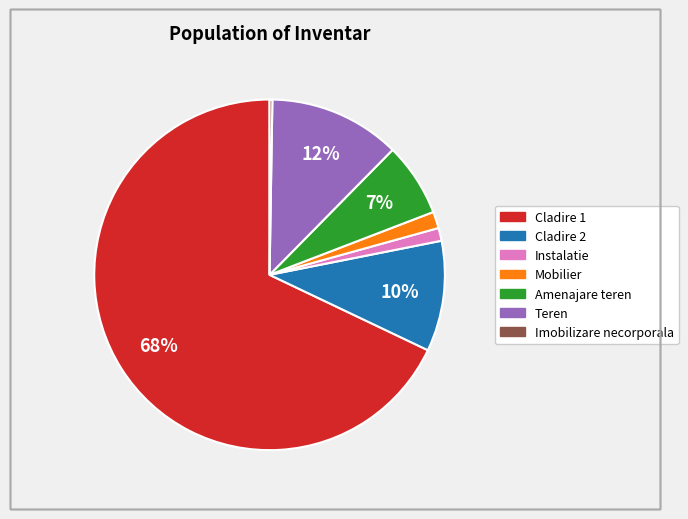

To the nearest percent, what percentage of the pie is Mobilier?

2%